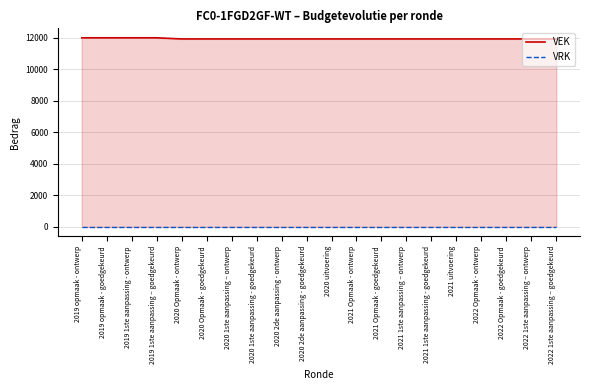

Which series has the widest spread of values?

VEK